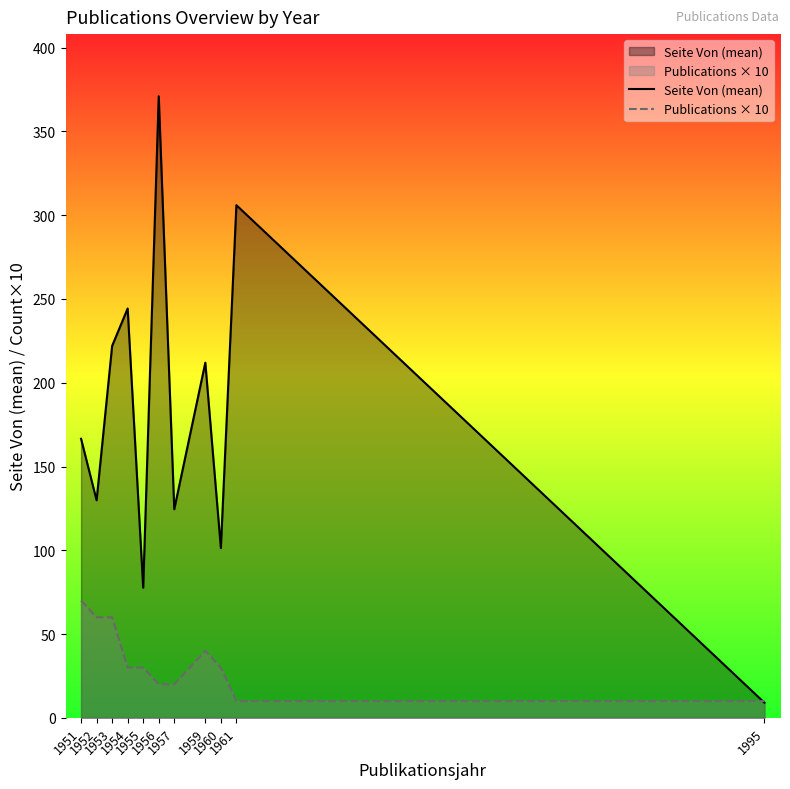

Which series has the largest range (max minus min)?

Seite Von (mean)